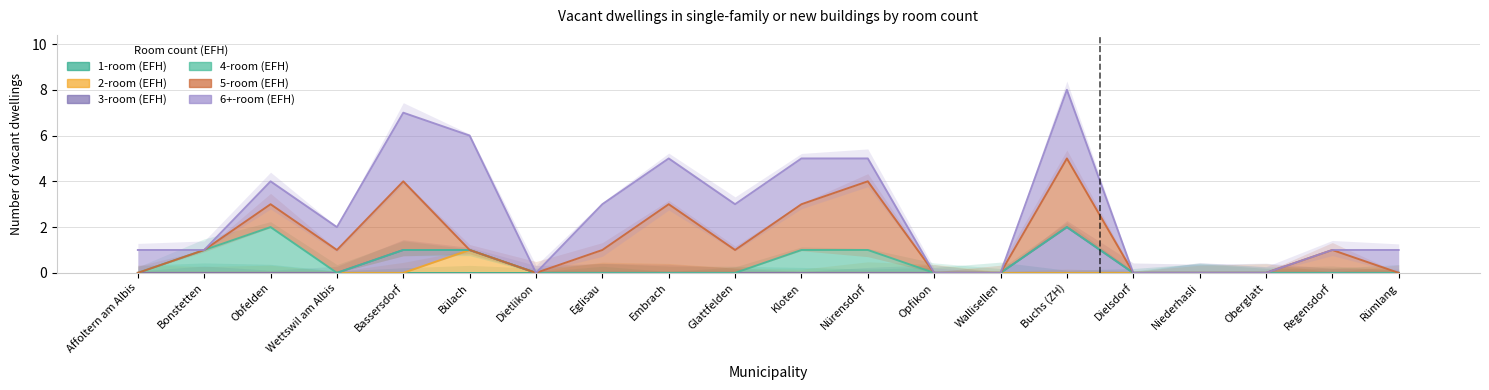

How many values in the 6+-room (EFH) series exceed 2?

9